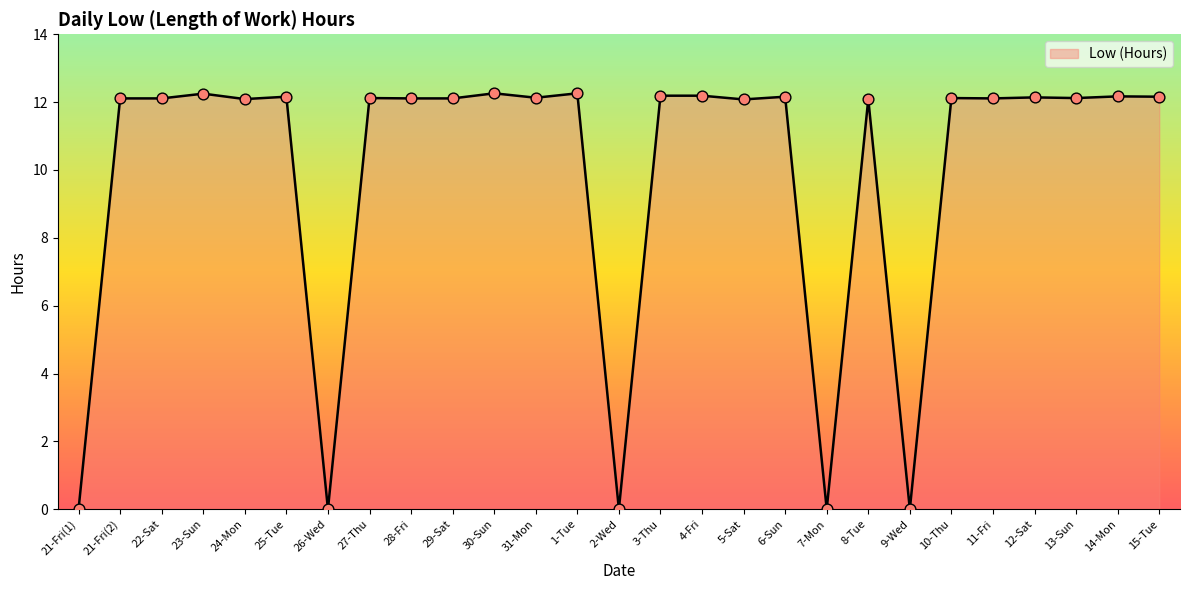

Approximately how many times larger is the value at 21-Fri(2) compared to 1-Tue?

1.0